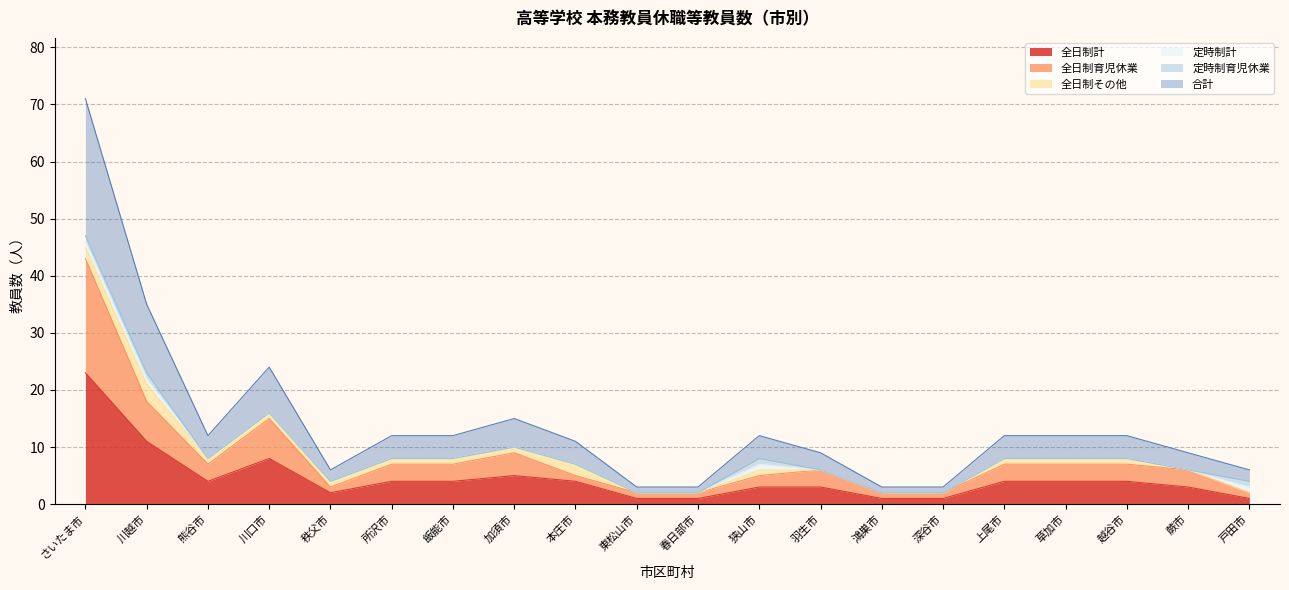

What is the spread (max minus min) of values at 羽生市?

6